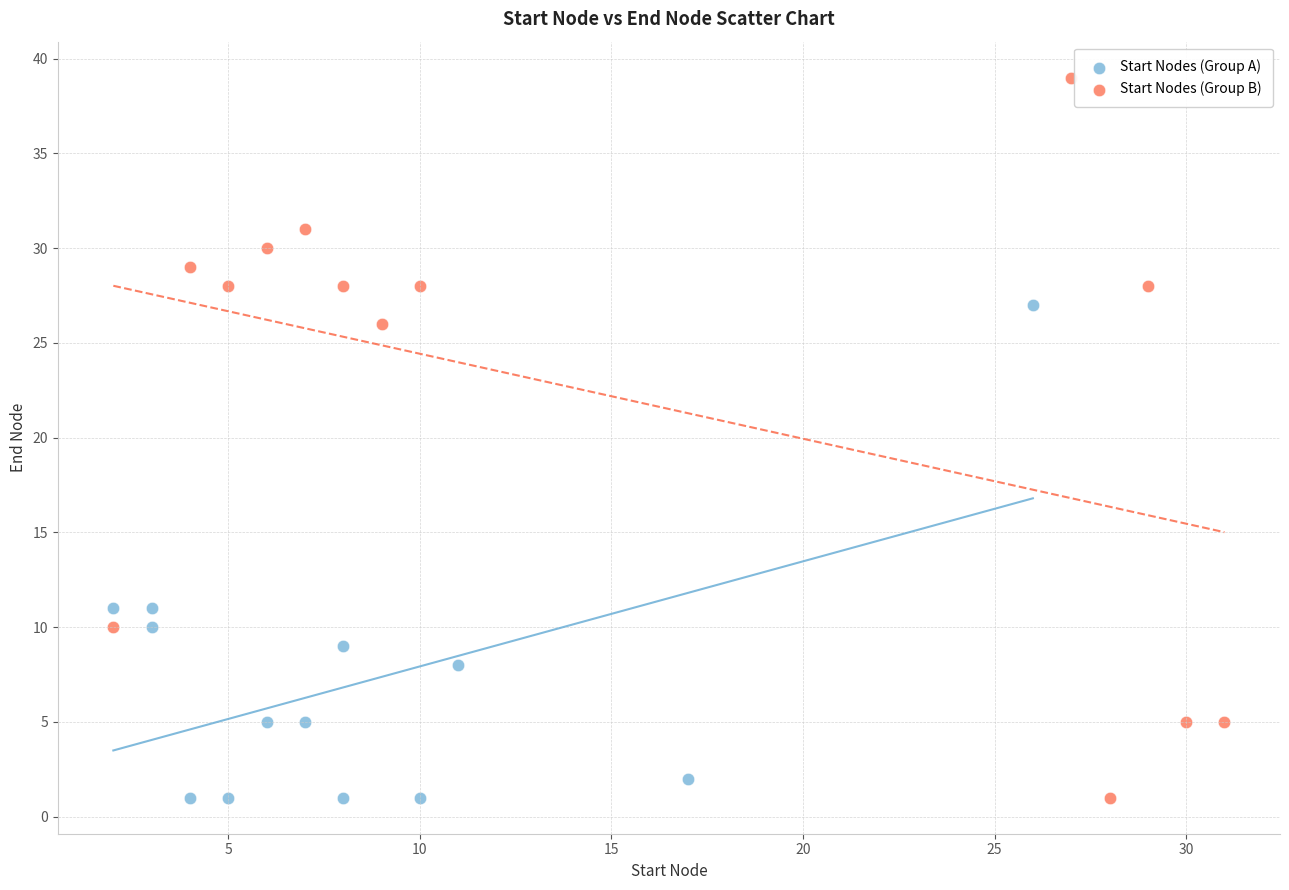

Which series reaches the maximum Y coordinate?

Start Nodes (Group B)